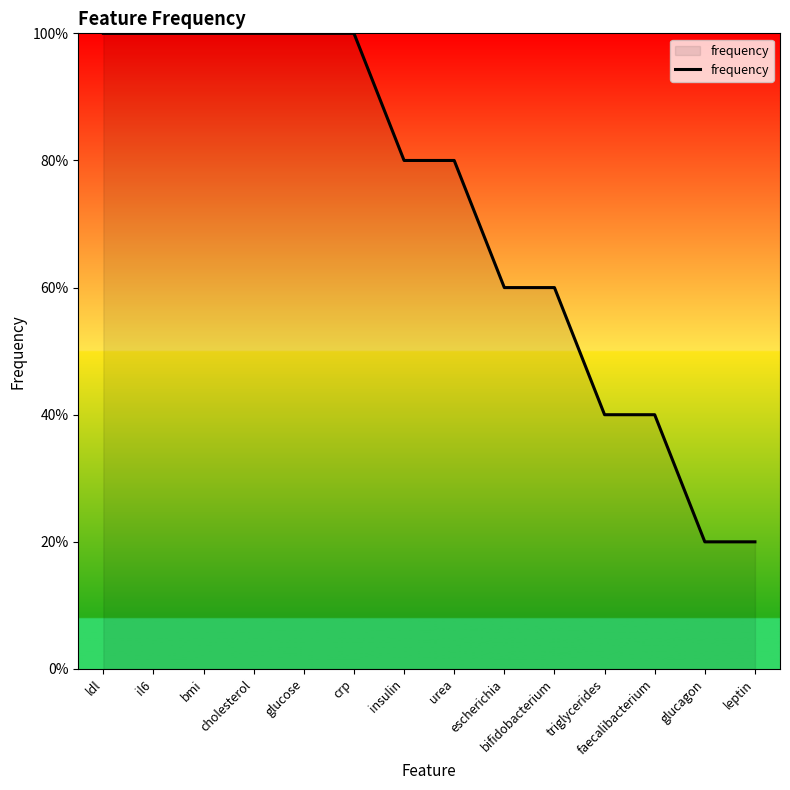

Reading left to right, extract all data points from this chart.

ldl=1.0	il6=1.0	bmi=1.0	cholesterol=1.0	glucose=1.0	crp=1.0	insulin=0.8	urea=0.8	escherichia=0.6	bifidobacterium=0.6	triglycerides=0.4	faecalibacterium=0.4	glucagon=0.2	leptin=0.2